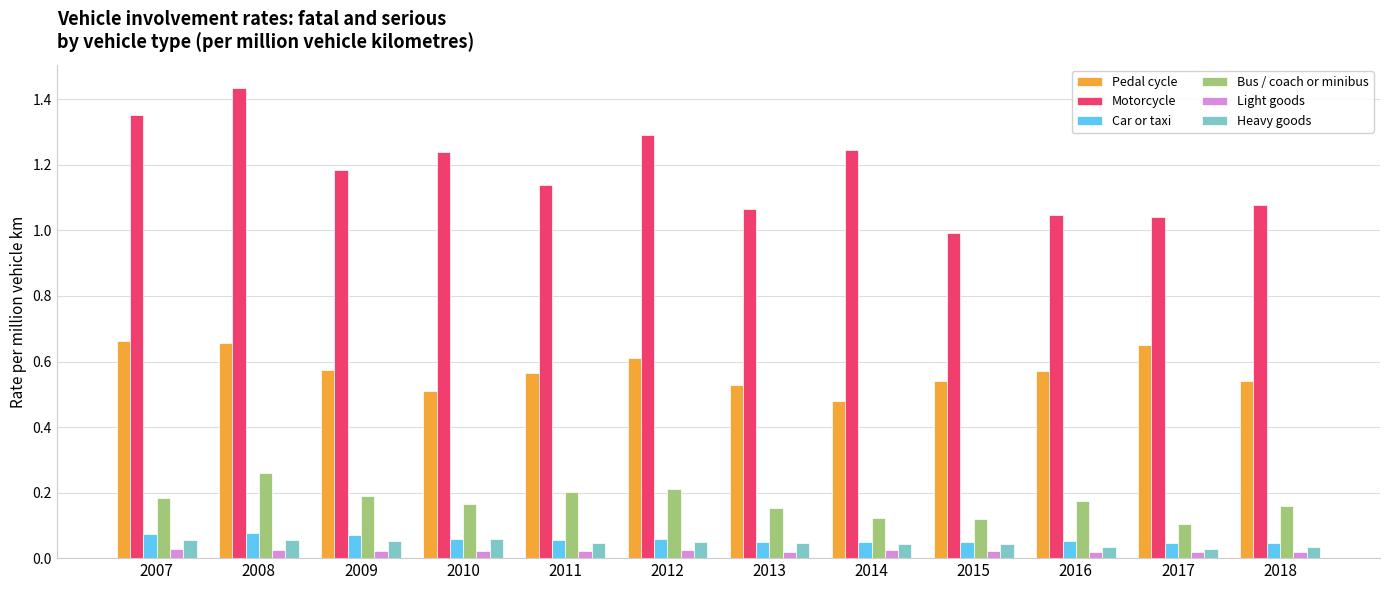

Between 2013 and 2014, which series saw the biggest shift?

Motorcycle